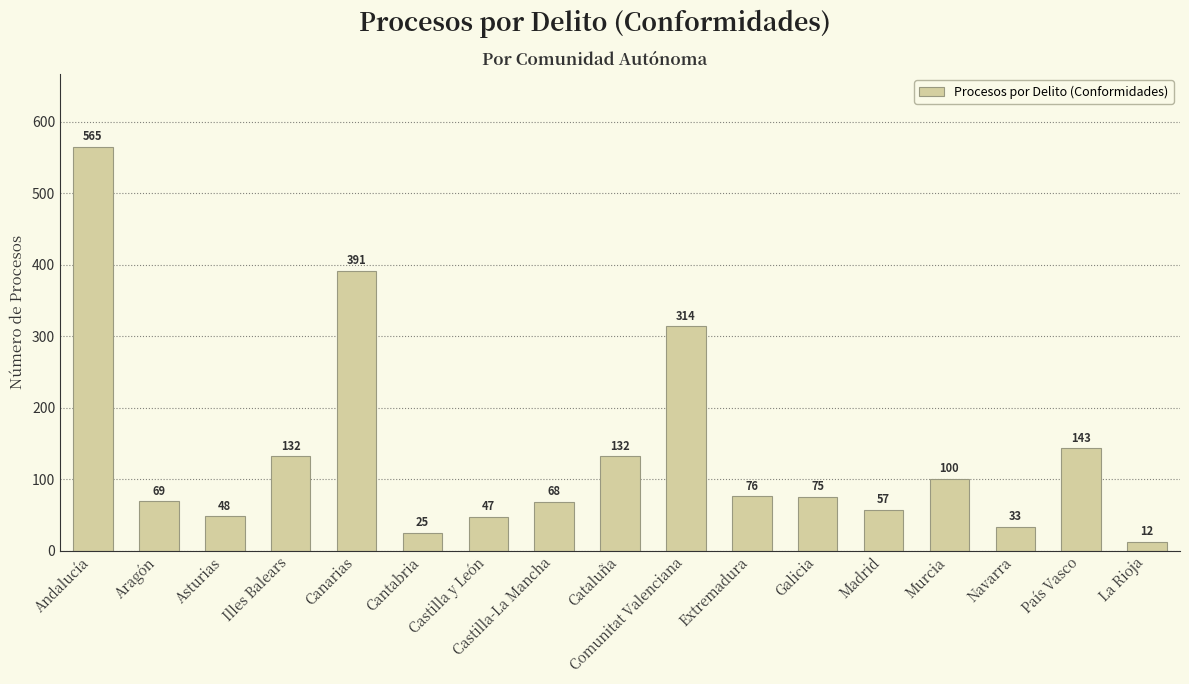

What is the average value?

135